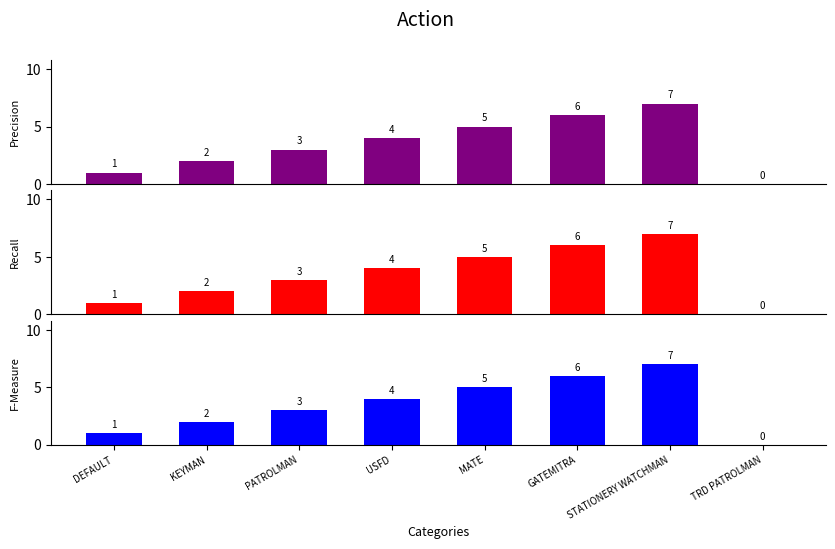

What is the difference between the second highest and minimum values in the Recall series?

6